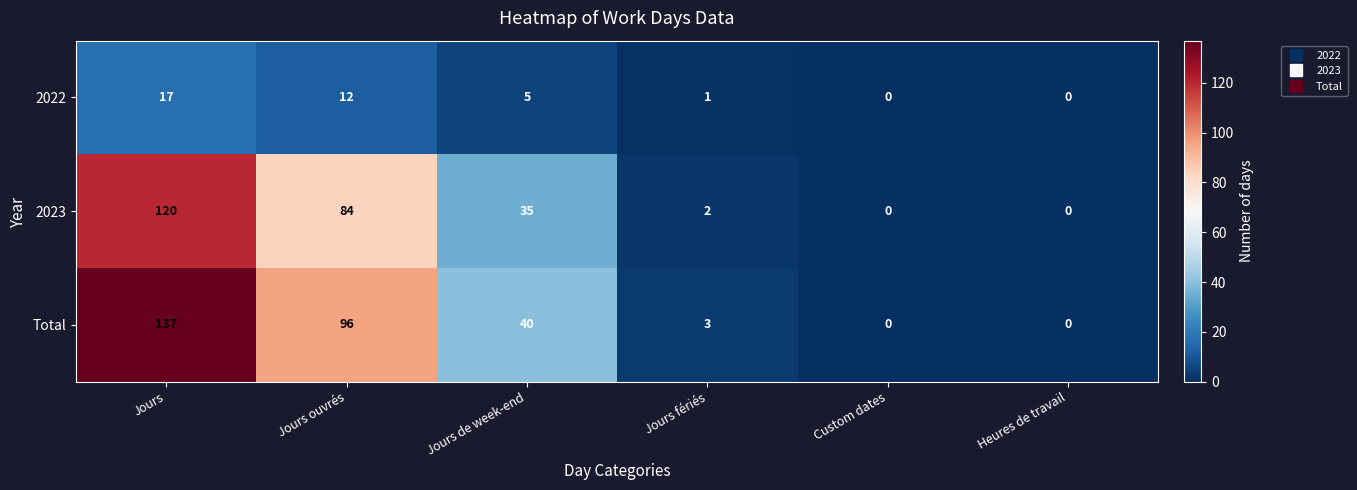

Which series has the widest spread of values?

Total